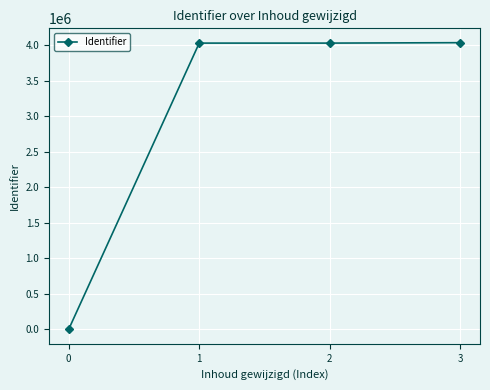

What is the ratio of the value at 1 to the value at 2?

1.0